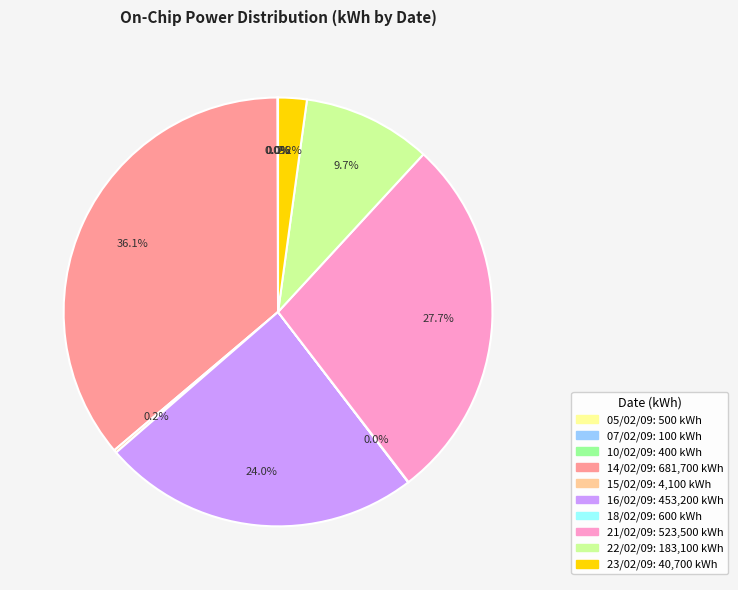

What percentage do 21/02/09 and 22/02/09 together represent?

37.4%